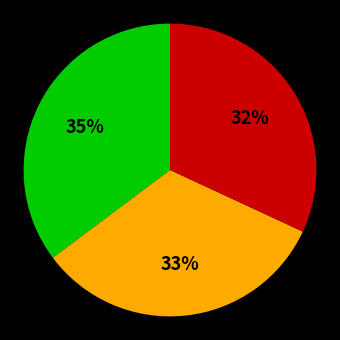

Is there a majority slice in this chart?

No